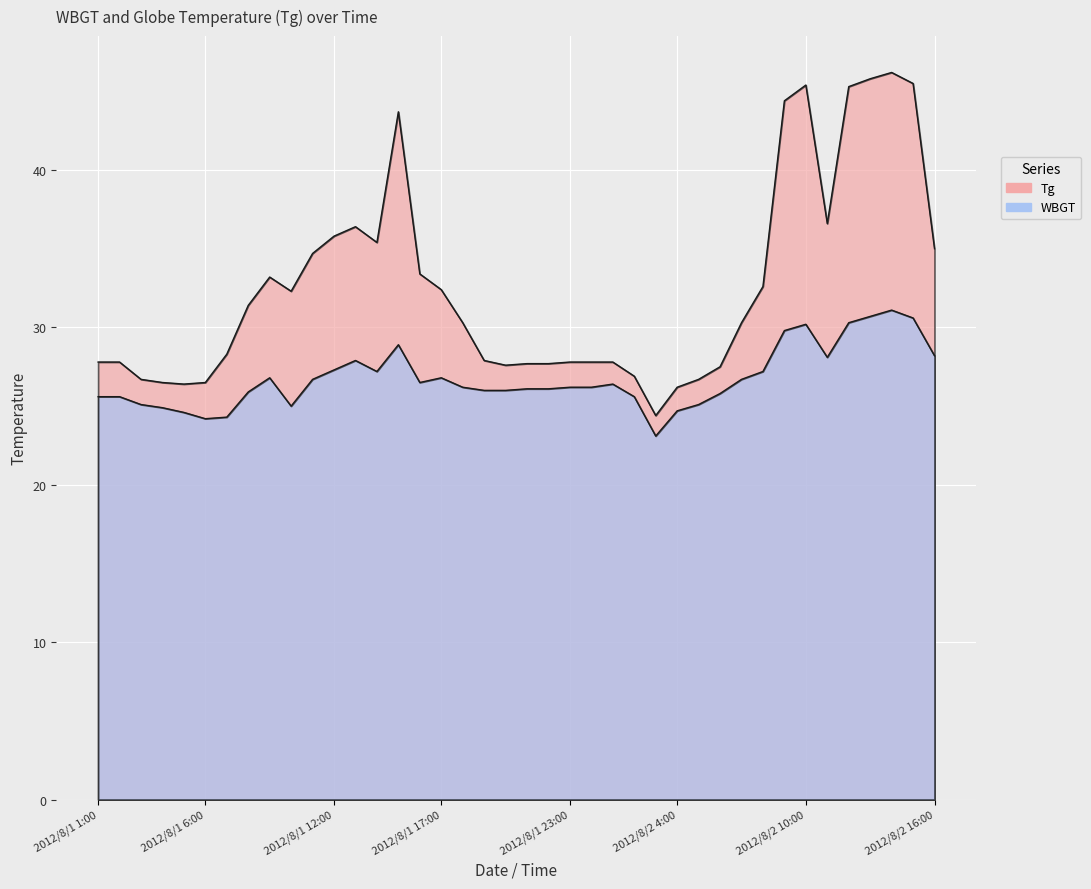

Reading right to left, transcribe all the data shown in this chart.

Tg: 2012/8/2 16:00=35.0	2012/8/2 15:00=45.5	2012/8/2 14:00=46.2	2012/8/2 13:00=45.8	2012/8/2 12:00=45.3	2012/8/2 11:00=36.6	2012/8/2 10:00=45.4	2012/8/2 9:00=44.4	2012/8/2 8:00=32.6	2012/8/2 7:00=30.3	2012/8/2 6:00=27.5	2012/8/2 5:00=26.7	2012/8/2 4:00=26.2	2012/8/2 3:00=24.4	2012/8/2 2:00=26.9	2012/8/2 1:00=27.8	2012/8/1 24:00=27.8	2012/8/1 23:00=27.8	2012/8/1 22:00=27.7	2012/8/1 21:00=27.7	2012/8/1 20:00=27.6	2012/8/1 19:00=27.9	2012/8/1 18:00=30.3	2012/8/1 17:00=32.4	2012/8/1 16:00=33.4	2012/8/1 15:00=43.7	2012/8/1 14:00=35.4	2012/8/1 13:00=36.4	2012/8/1 12:00=35.8	2012/8/1 11:00=34.7	2012/8/1 10:00=32.3	2012/8/1 9:00=33.2	2012/8/1 8:00=31.4	2012/8/1 7:00=28.3	2012/8/1 6:00=26.5	2012/8/1 5:00=26.4	2012/8/1 4:00=26.5	2012/8/1 3:00=26.7	2012/8/1 2:00=27.8	2012/8/1 1:00=27.8
WBGT: 2012/8/2 16:00=28.2	2012/8/2 15:00=30.6	2012/8/2 14:00=31.1	2012/8/2 13:00=30.7	2012/8/2 12:00=30.3	2012/8/2 11:00=28.1	2012/8/2 10:00=30.2	2012/8/2 9:00=29.8	2012/8/2 8:00=27.2	2012/8/2 7:00=26.7	2012/8/2 6:00=25.8	2012/8/2 5:00=25.1	2012/8/2 4:00=24.7	2012/8/2 3:00=23.1	2012/8/2 2:00=25.6	2012/8/2 1:00=26.4	2012/8/1 24:00=26.2	2012/8/1 23:00=26.2	2012/8/1 22:00=26.1	2012/8/1 21:00=26.1	2012/8/1 20:00=26.0	2012/8/1 19:00=26.0	2012/8/1 18:00=26.2	2012/8/1 17:00=26.8	2012/8/1 16:00=26.5	2012/8/1 15:00=28.9	2012/8/1 14:00=27.2	2012/8/1 13:00=27.9	2012/8/1 12:00=27.3	2012/8/1 11:00=26.7	2012/8/1 10:00=25.0	2012/8/1 9:00=26.8	2012/8/1 8:00=25.9	2012/8/1 7:00=24.3	2012/8/1 6:00=24.2	2012/8/1 5:00=24.6	2012/8/1 4:00=24.9	2012/8/1 3:00=25.1	2012/8/1 2:00=25.6	2012/8/1 1:00=25.6